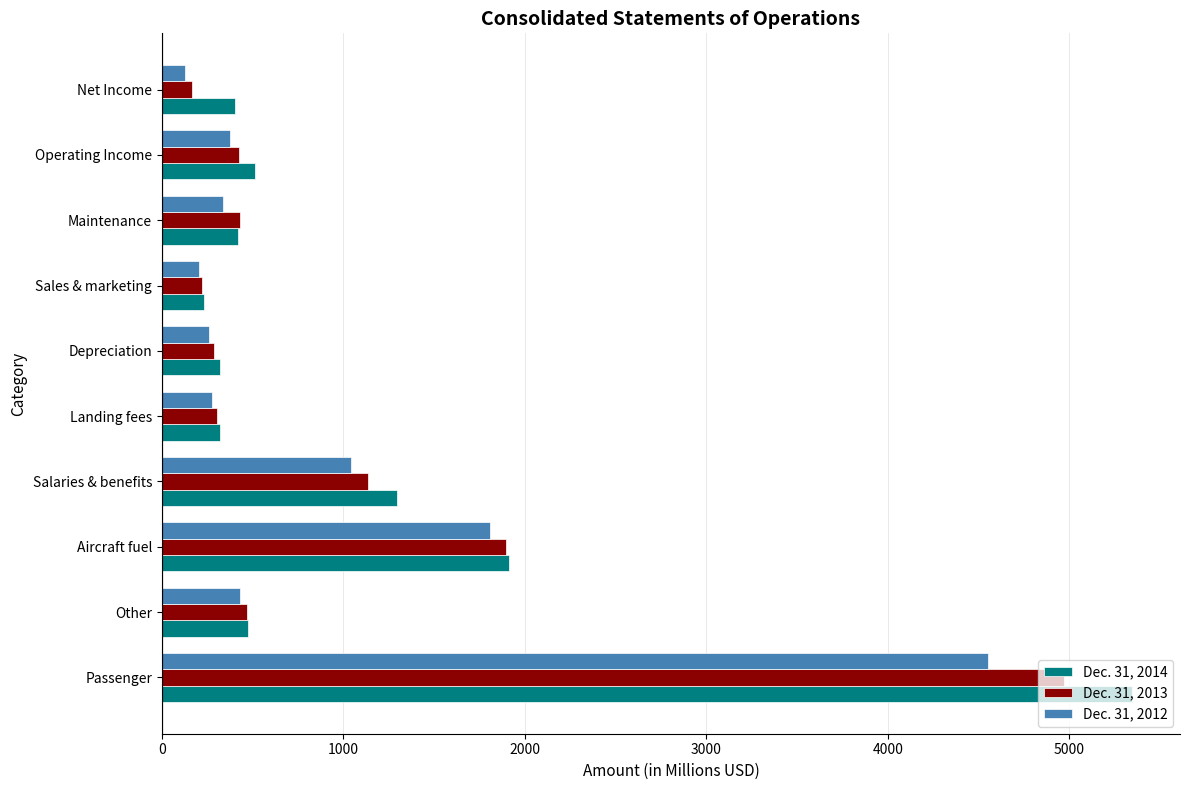

The value of Dec. 31, 2013 at Operating Income is 428. True or false?

True